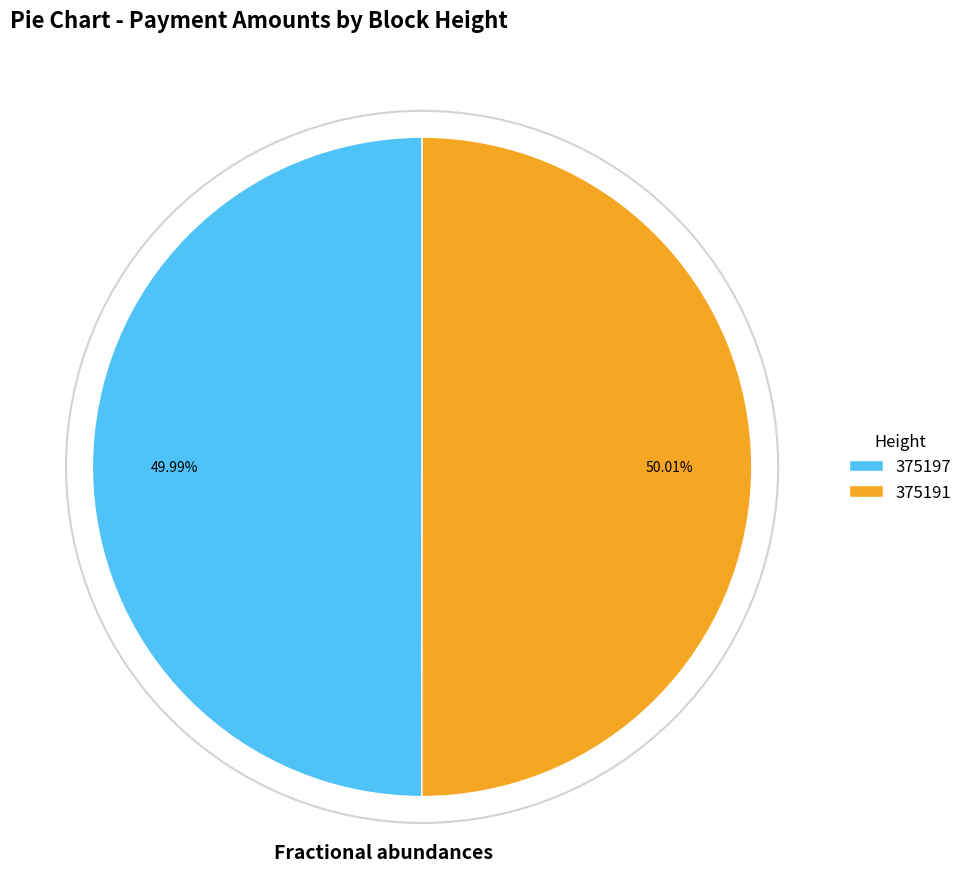

Combined, do 375197 and 375191 account for over 50%?

Yes